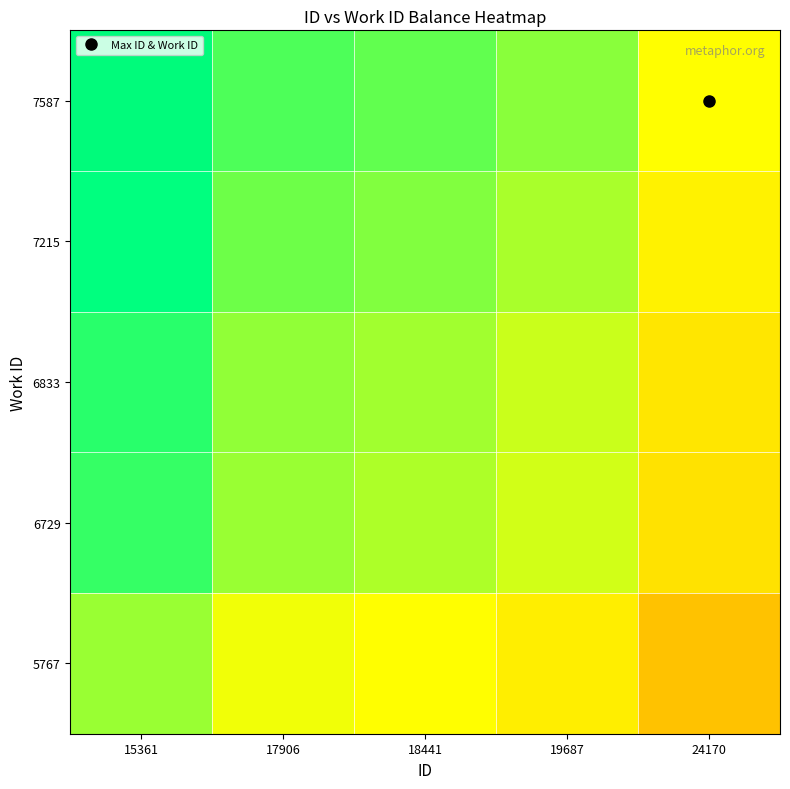

Reading left to right, transcribe all the data shown in this chart.

5767: 15361=1.2	17906=1.0	18441=1.0	19687=0.9	24170=0.8
6729: 15361=1.4	17906=1.2	18441=1.2	19687=1.1	24170=0.9
6833: 15361=1.4	17906=1.2	18441=1.2	19687=1.1	24170=0.9
7215: 15361=1.5	17906=1.3	18441=1.2	19687=1.2	24170=1.0
7587: 15361=1.6	17906=1.3	18441=1.3	19687=1.2	24170=1.0